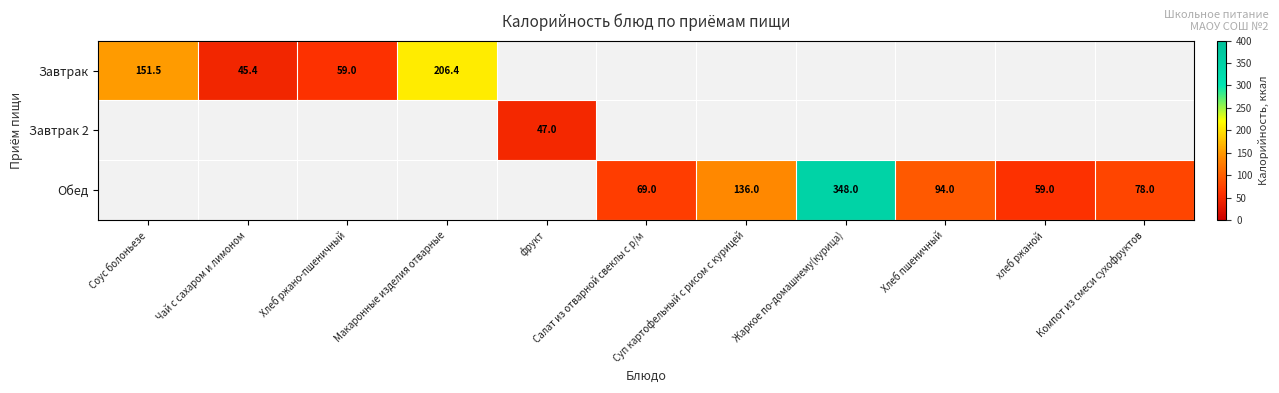

How many values in Завтрак 2 are above zero?

1